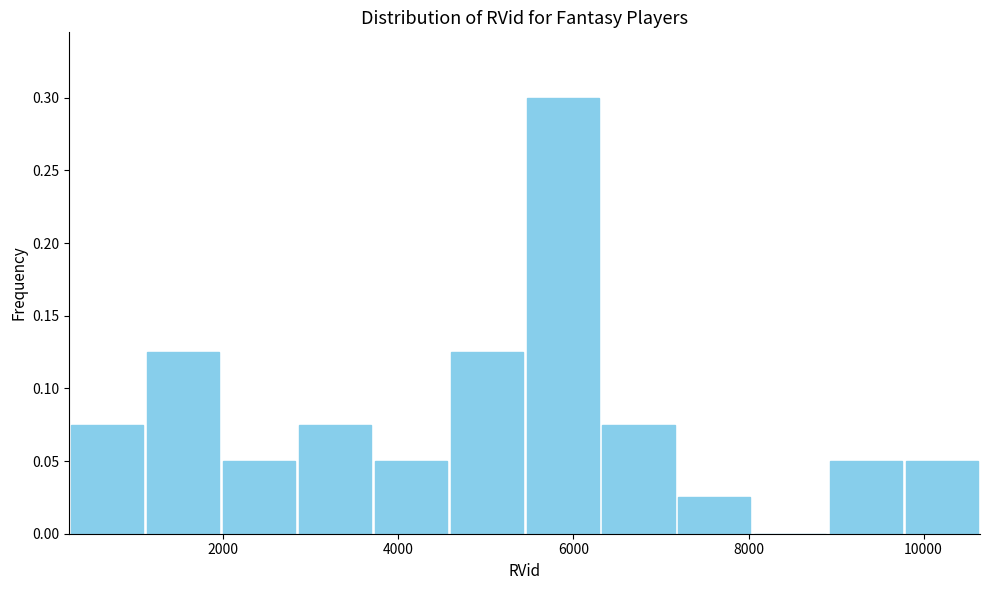

What is the height of the bar covering 4600 to 5400 on the x-axis? Neither the bar edges nor the heights are printed on the chart, so give them approximately, as read against the axes.

0.125